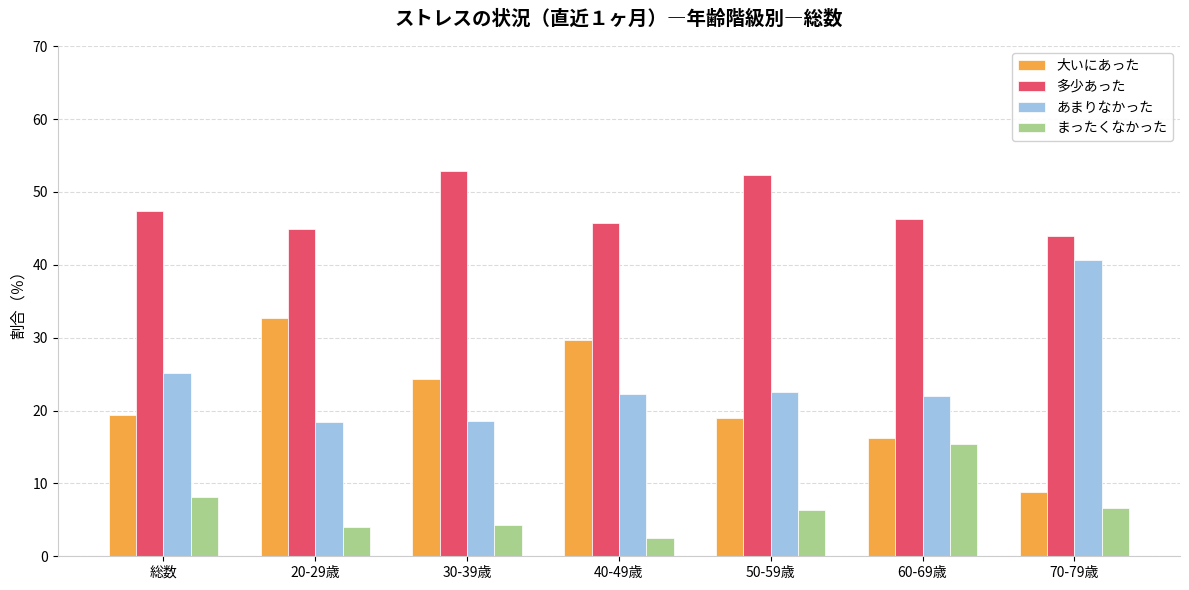

What is the value of the 多少あった bar at the 7th from the left?

44.0